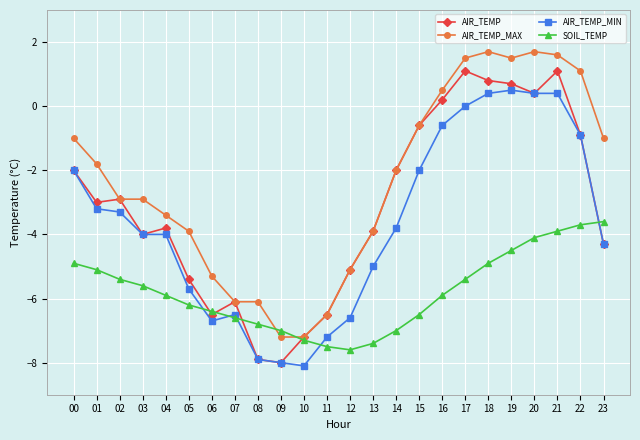

What is the sum of all SOIL_TEMP values?

-139.2